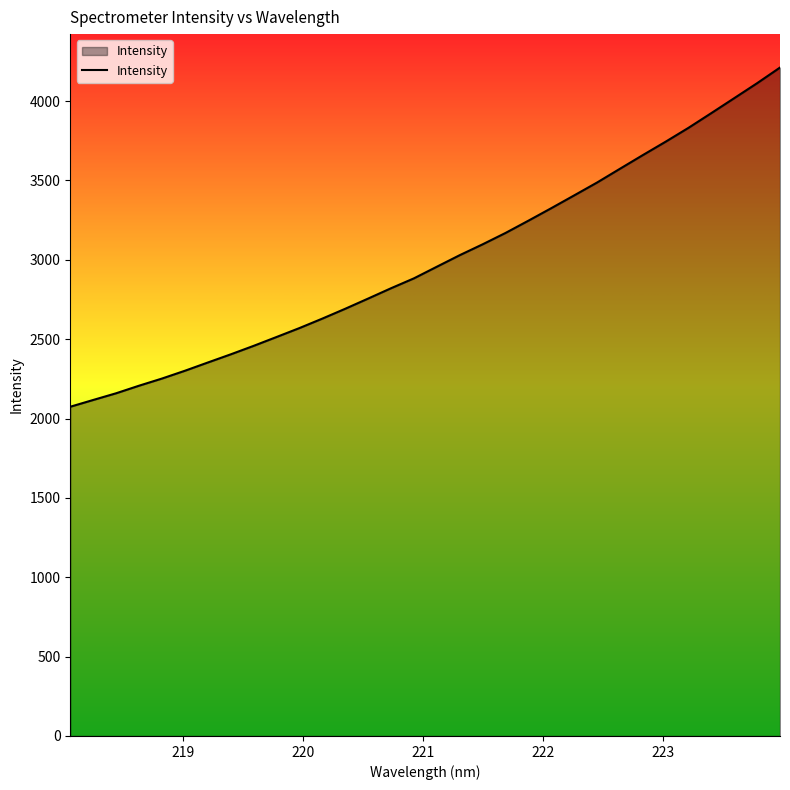

Count the number of data series in this chart.

1